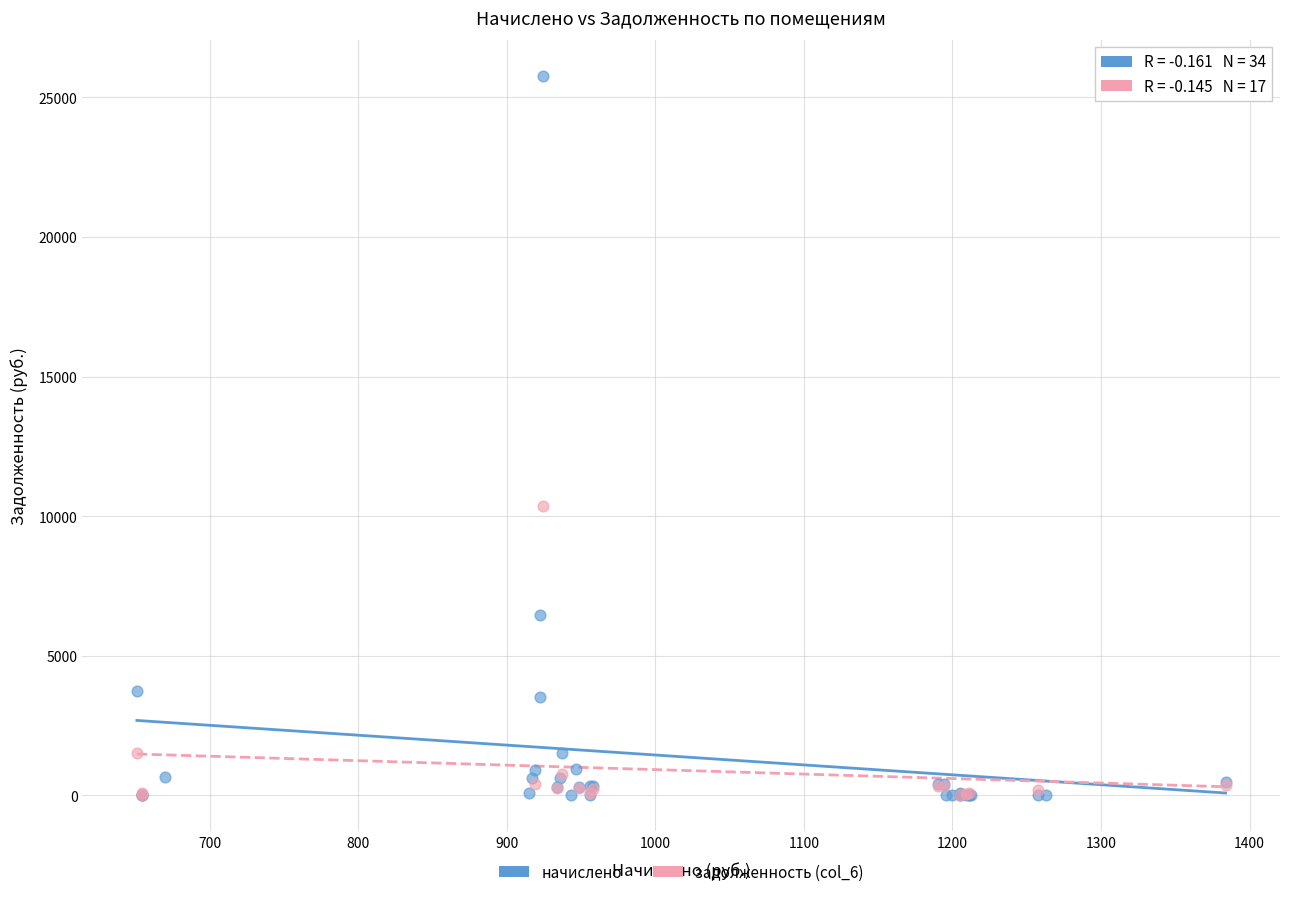

Which series contains the highest Y value?

начислено